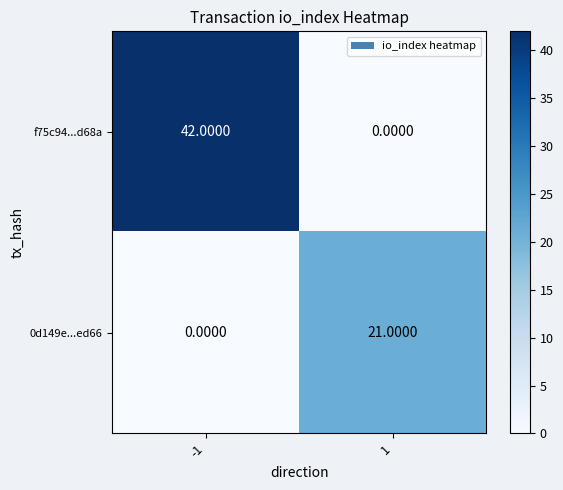

What is the difference between the maximum and minimum values in the 0d149e...ed66 series?

21